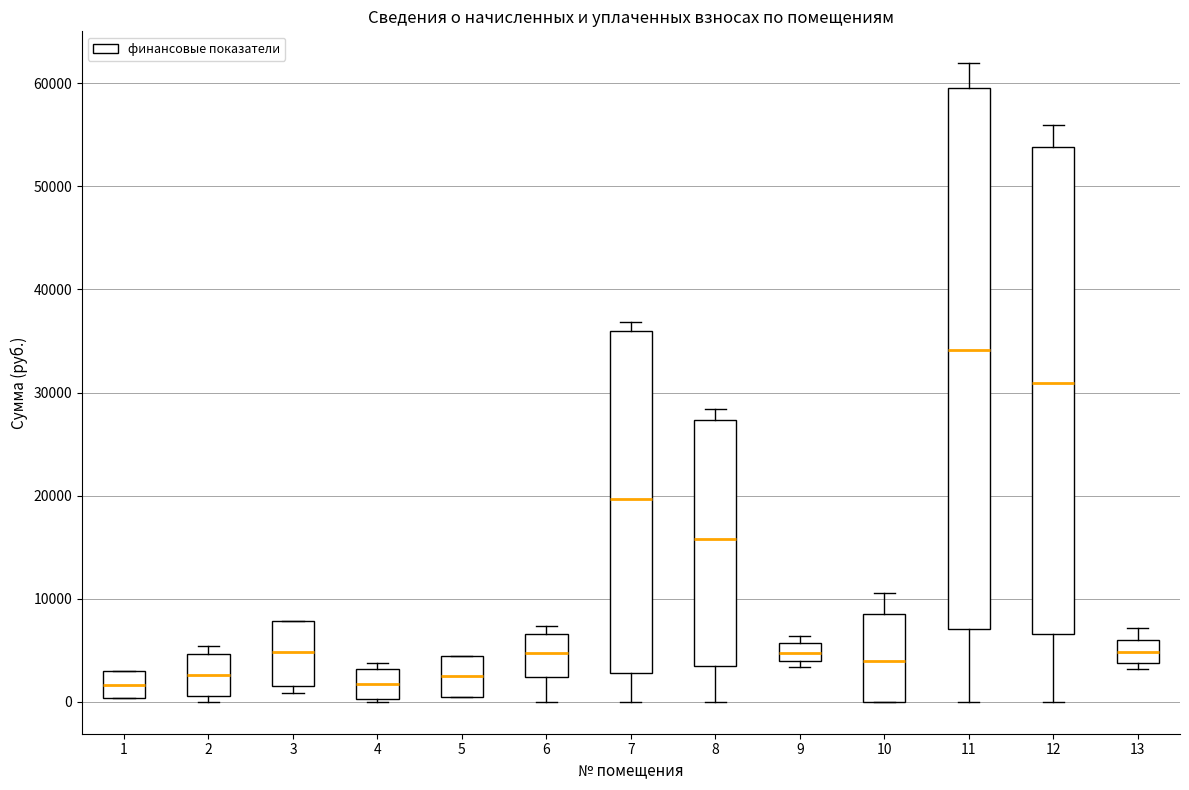

Reading left to right, read every box against the y-axis: the position of its median line, the range the box covers, and the ends of its whiskers. The values are not printed on the chart, so give them approximately, as read against the axis.

1: median 2000, box 0 to 3000, whiskers 0 to 3000
2: median 3000, box 1000 to 5000, whiskers 0 to 5000 (just above the box's upper edge)
3: median 5000, box 2000 to 8000, whiskers 1000 to 8000
4: median 2000, box 0 to 3000, whiskers 0 to 4000
5: median 2000, box 0 to 4000, whiskers 0 to 4000
6: median 5000, box 2000 to 7000, whiskers 0 to 7000 (just above the box's upper edge)
7: median 20000, box 3000 to 36000, whiskers 0 to 37000
8: median 16000, box 3000 to 27000, whiskers 0 to 28000
9: median 5000, box 4000 to 6000, whiskers 3000 to 6000 (just above the box's upper edge)
10: median 4000, box 0 to 9000, whiskers 0 to 11000
11: median 34000, box 7000 to 60000, whiskers 0 to 62000
12: median 31000, box 7000 to 54000, whiskers 0 to 56000
13: median 5000, box 4000 to 6000, whiskers 3000 to 7000